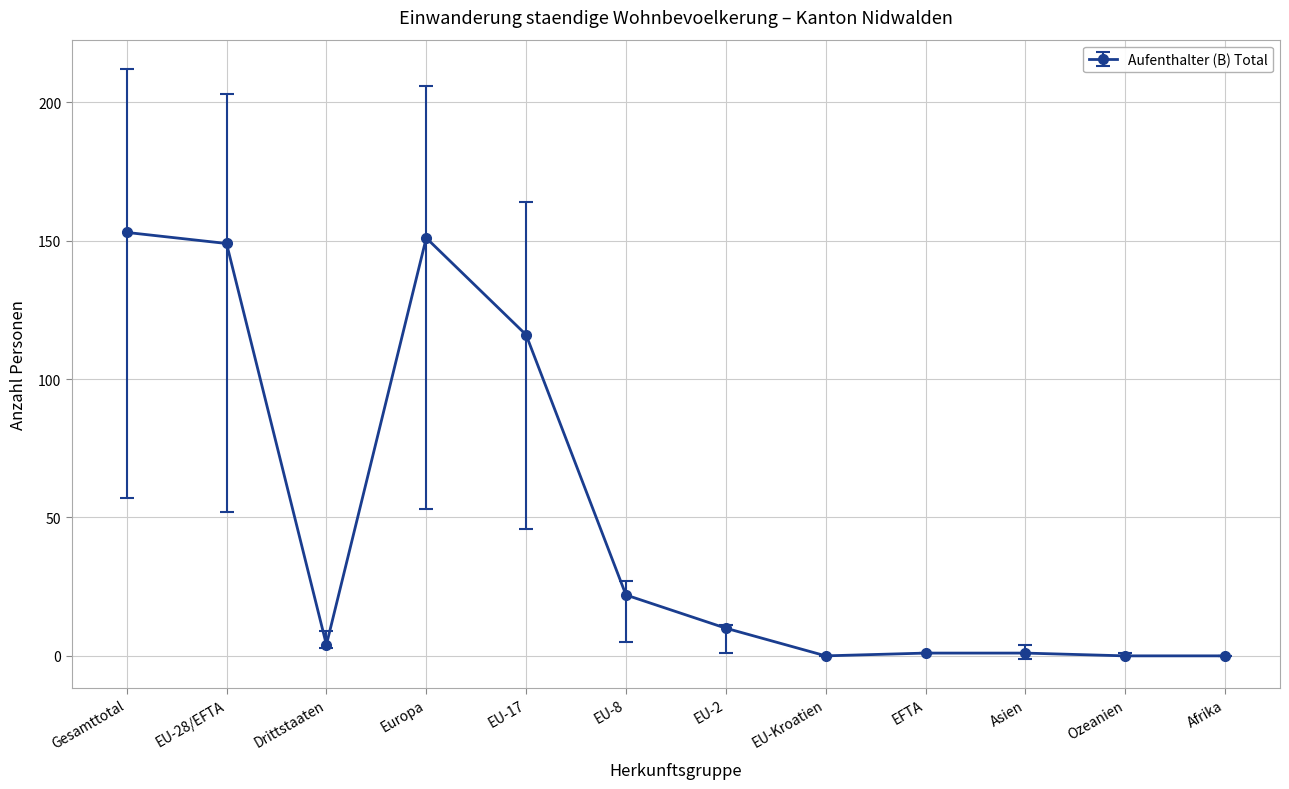

What position from the right is Gesamttotal?

12